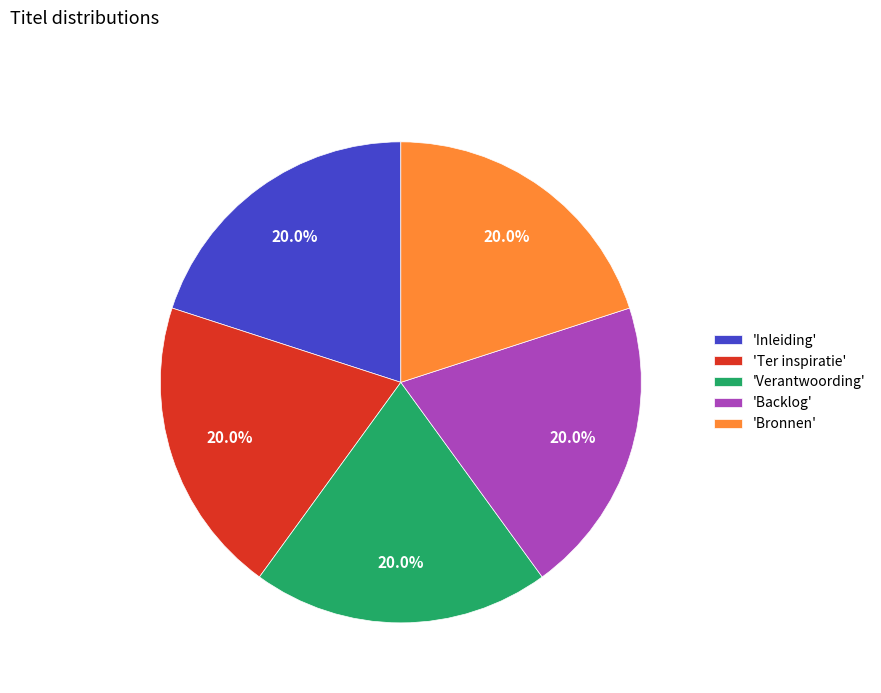

What is the total percentage of 'Inleiding' and 'Verantwoording'?

40.0%